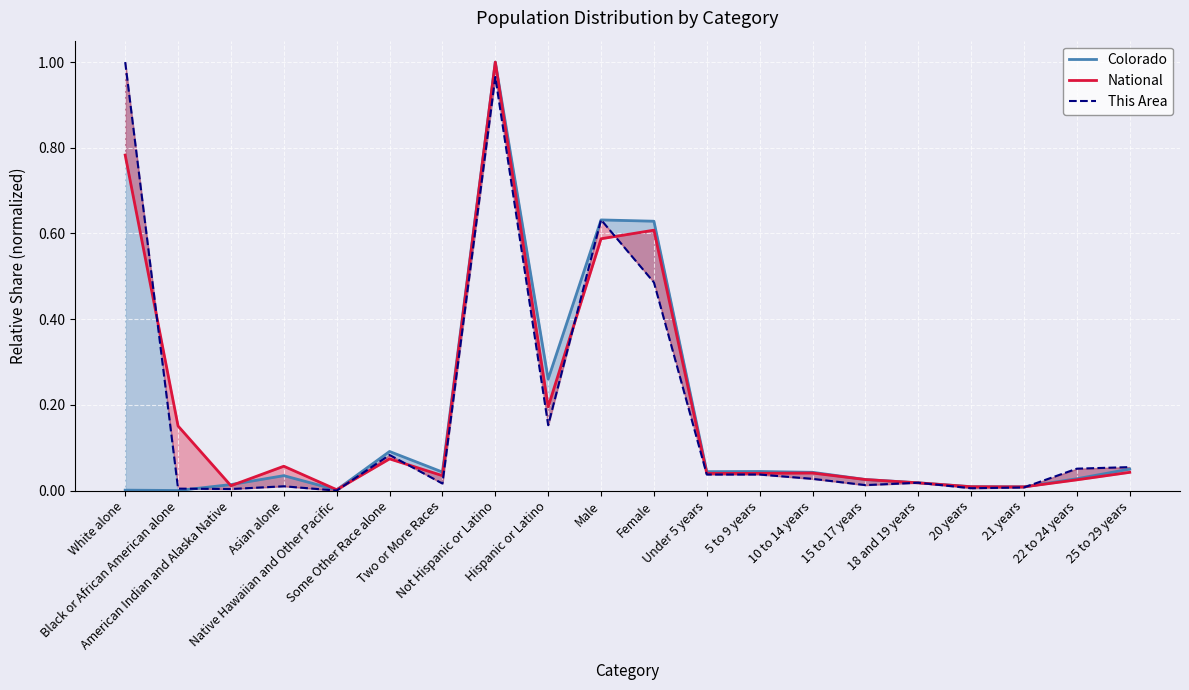

The National series shows 0.0 at American Indian and Alaska Native. True or false?

True